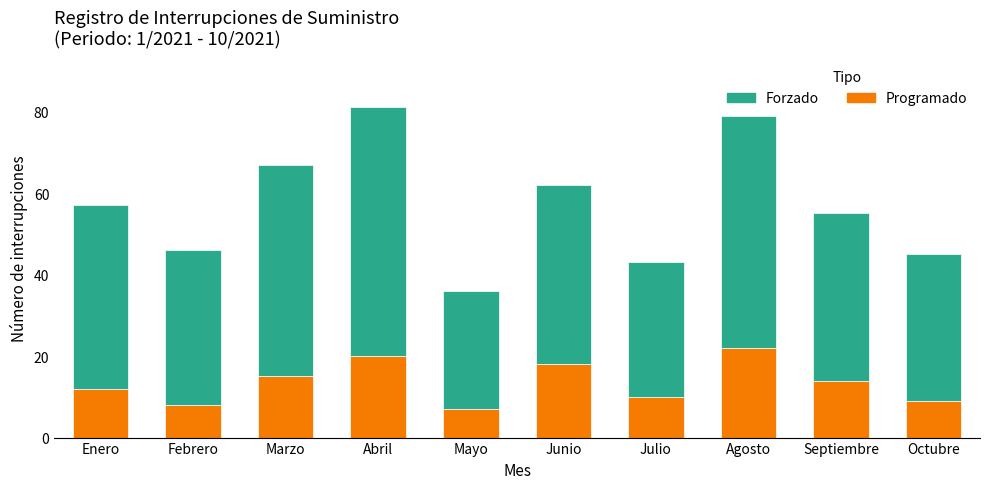

What is the minimum value for Programado?

7